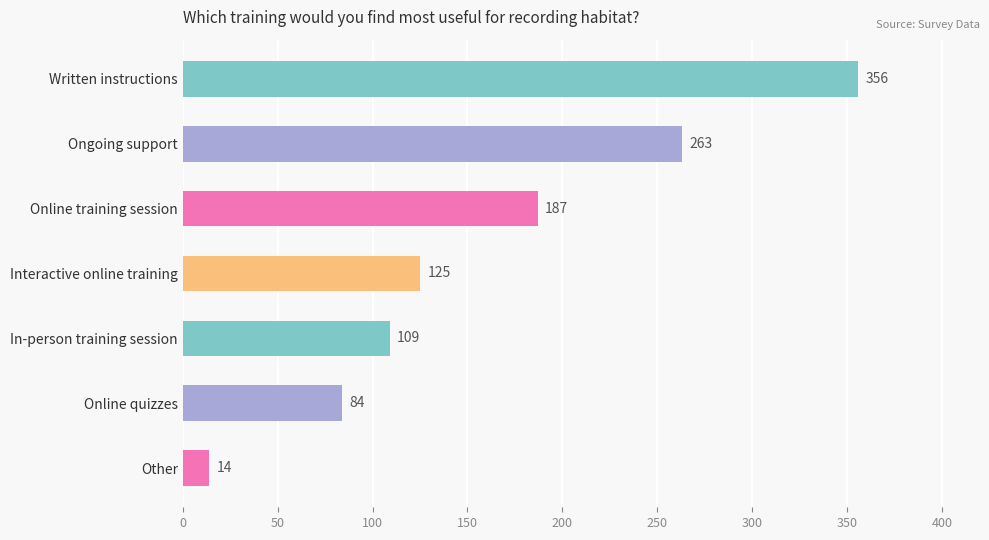

What is the ratio of the value at Written instructions to the value at In-person training session?

3.3